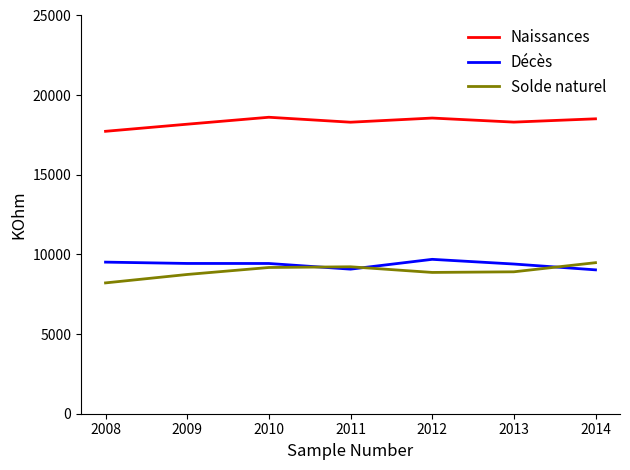

Read the Naissances value at 2011.

18301